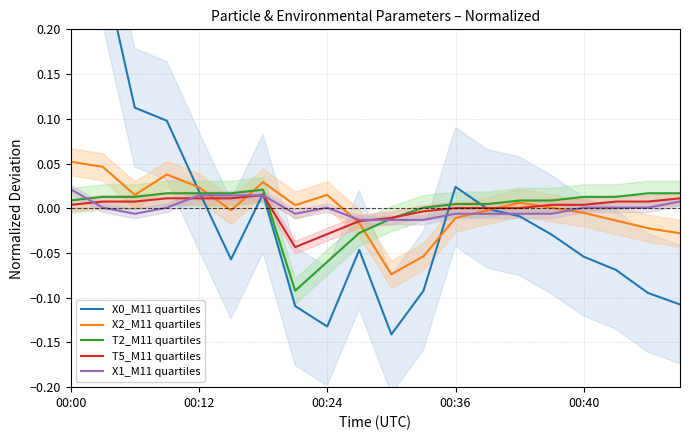

Reading right to left, what are all the values shown in this chart?

X0_M11 quartiles: -0.1	-0.1	-0.1	-0.1	-0.0	-0.0	-0.0	0.0	-0.1	-0.1	-0.0	-0.1	-0.1	0.0	-0.1	0.0	0.1	0.1	0.3	0.4
X2_M11 quartiles: -0.0	-0.0	-0.0	-0.0	0.0	0.0	-0.0	-0.0	-0.1	-0.1	-0.0	0.0	0.0	0.0	-0.0	0.0	0.0	0.0	0.0	0.1
T2_M11 quartiles: 0.0	0.0	0.0	0.0	0.0	0.0	0.0	0.0	0.0	-0.0	-0.0	-0.1	-0.1	0.0	0.0	0.0	0.0	0.0	0.0	0.0
T5_M11 quartiles: 0.0	0.0	0.0	0.0	0.0	0.0	0.0	0.0	-0.0	-0.0	-0.0	-0.0	-0.0	0.0	0.0	0.0	0.0	0.0	0.0	0.0
X1_M11 quartiles: 0.0	0.0	0.0	0.0	-0.0	-0.0	-0.0	-0.0	-0.0	-0.0	-0.0	0.0	-0.0	0.0	0.0	0.0	0.0	-0.0	0.0	0.0